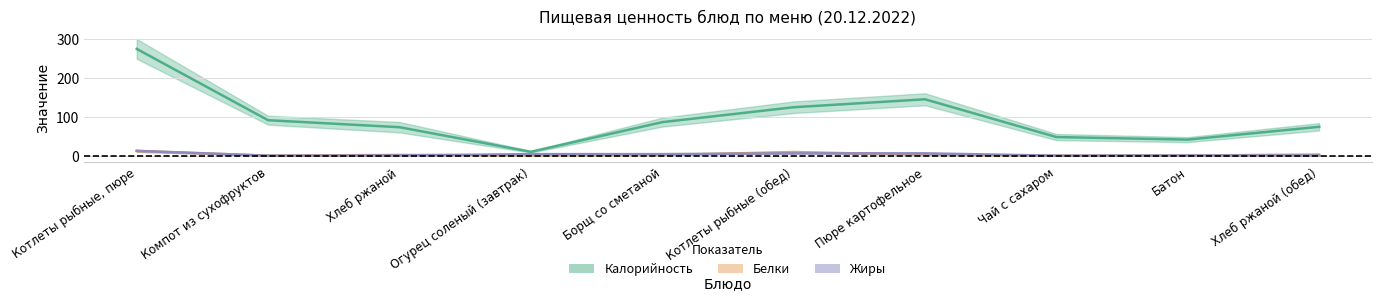

Is this an area chart (filled region under the line)?

No